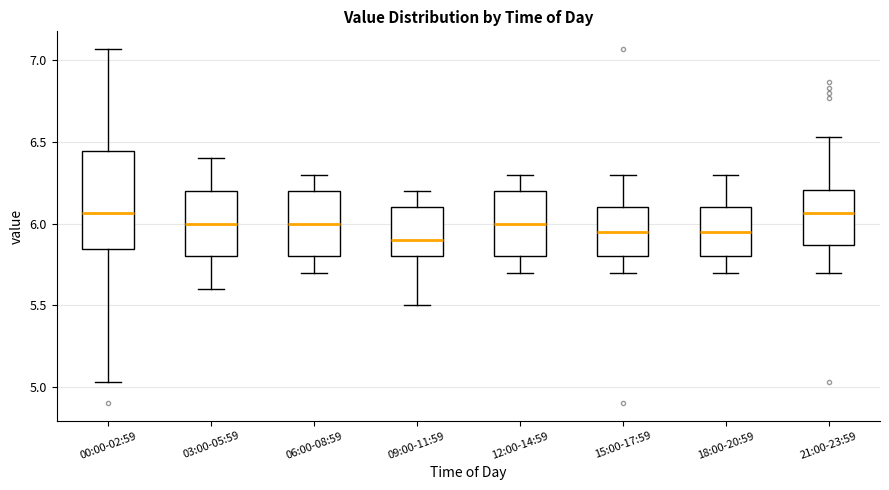

Reading left to right, read every box against the y-axis: the position of its median line, the range the box covers, and the ends of its whiskers. The values are not printed on the chart, so give them approximately, as read against the axis.

00:00-02:59: median 6.05, box 5.85 to 6.45, whiskers 5.05 to 7.05
03:00-05:59: median 6.00, box 5.80 to 6.20, whiskers 5.60 to 6.40
06:00-08:59: median 6.00, box 5.80 to 6.20, whiskers 5.70 to 6.30
09:00-11:59: median 5.90, box 5.80 to 6.10, whiskers 5.50 to 6.20
12:00-14:59: median 6.00, box 5.80 to 6.20, whiskers 5.70 to 6.30
15:00-17:59: median 5.95, box 5.80 to 6.10, whiskers 5.70 to 6.30
18:00-20:59: median 5.95, box 5.80 to 6.10, whiskers 5.70 to 6.30
21:00-23:59: median 6.05, box 5.85 to 6.20, whiskers 5.70 to 6.55